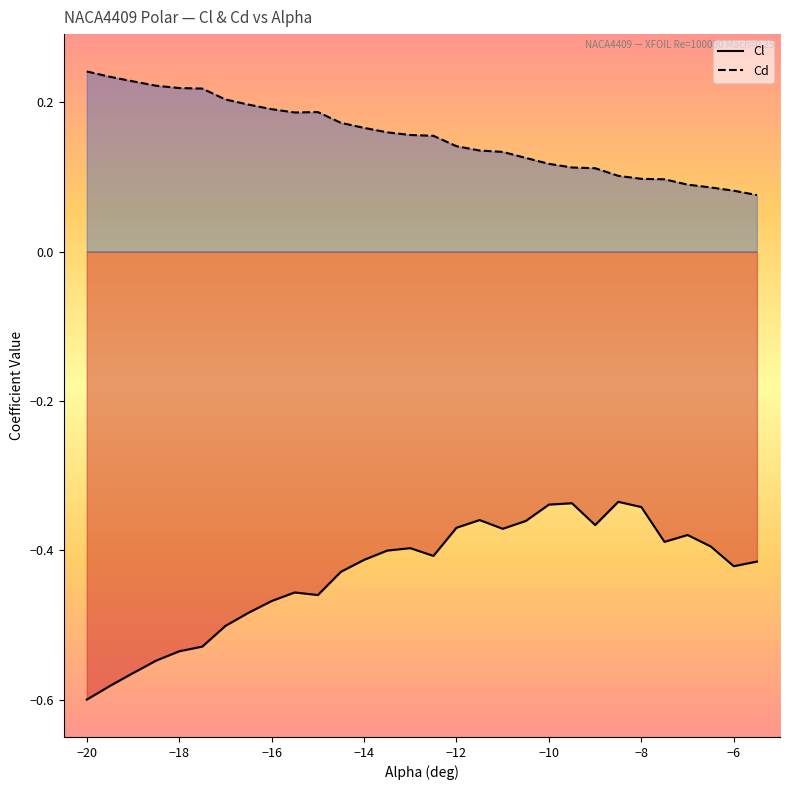

Rank the series by their maximum value, from highest to lowest.

Cd, Cl